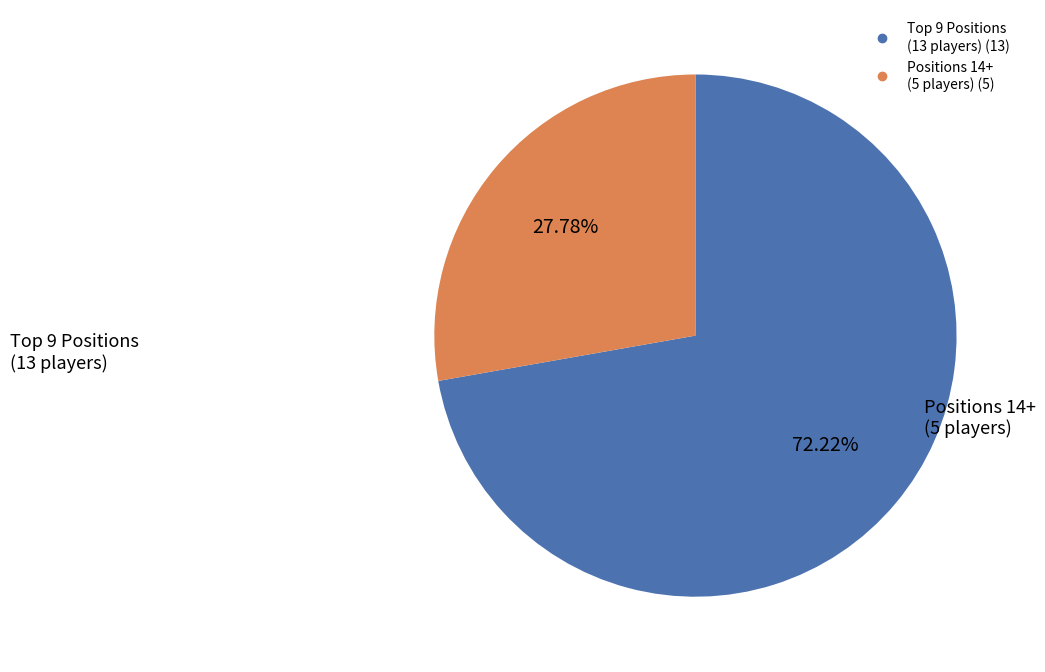

How many segments does this pie chart have?

2